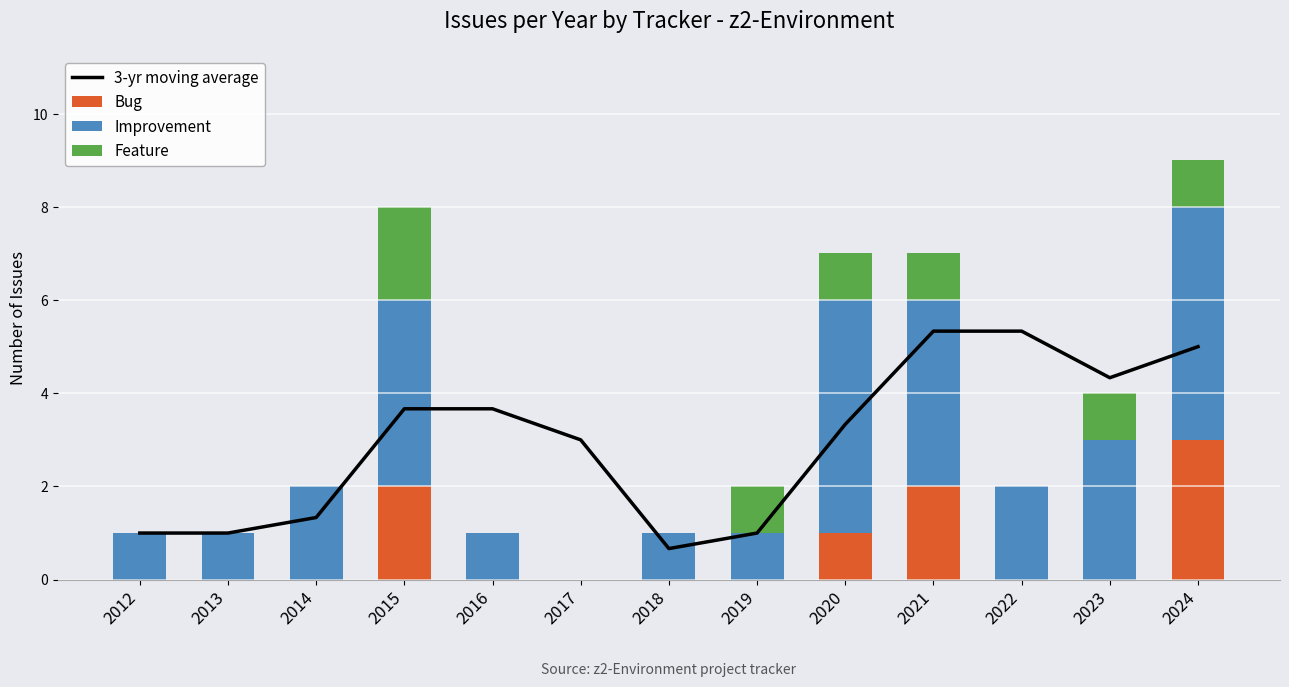

What is the spread (max minus min) of values at 2012?

1.0